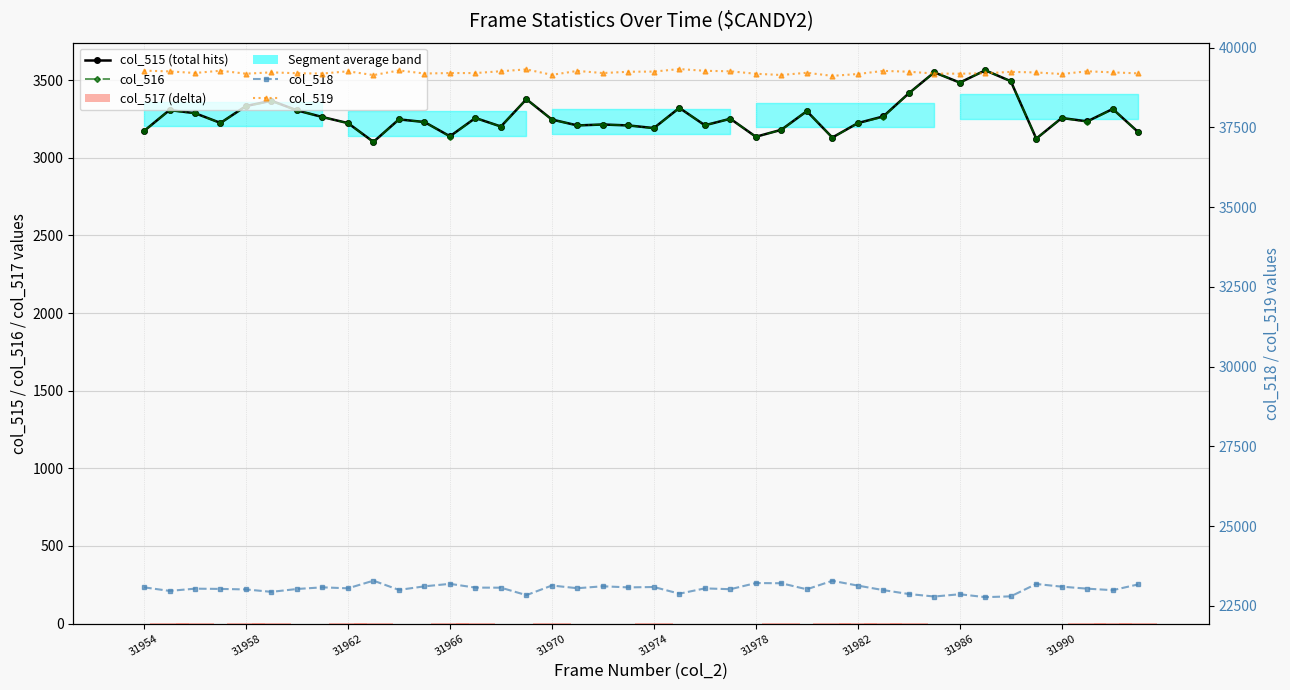

Which series has the largest range (max minus min)?

col_518